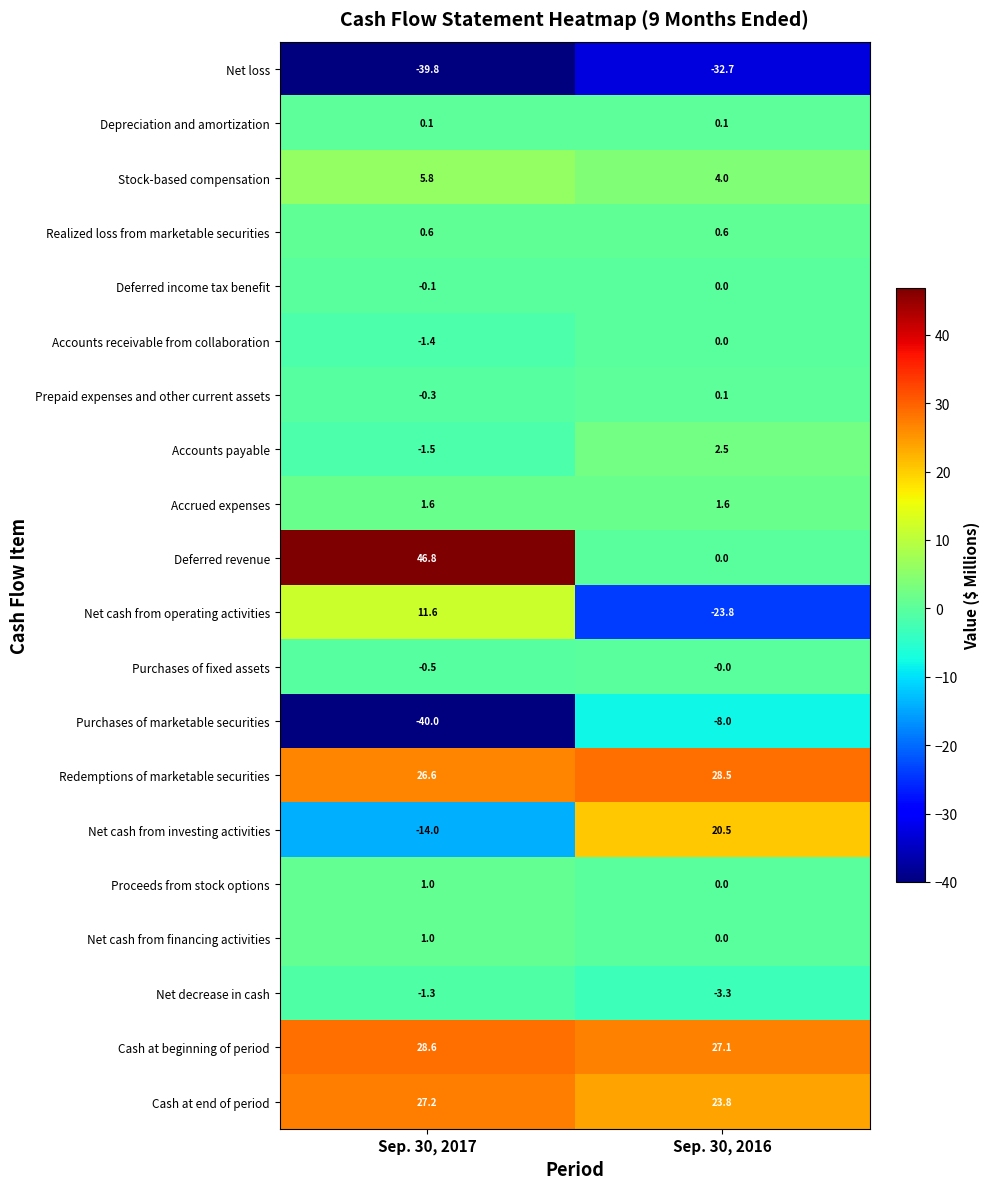

True or false: Purchases of fixed assets has a value of -0.5 at Sep. 30, 2017.

True